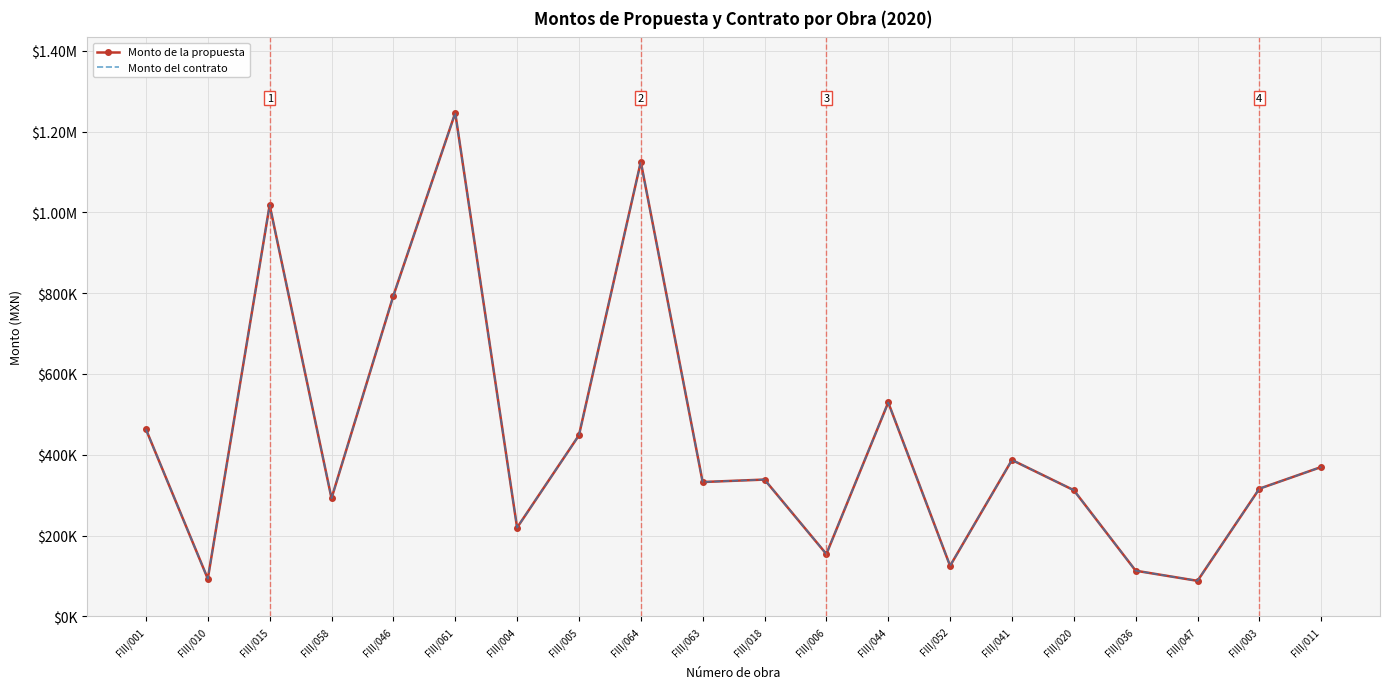

What is the label of the 17th point from the left?

FIII/036